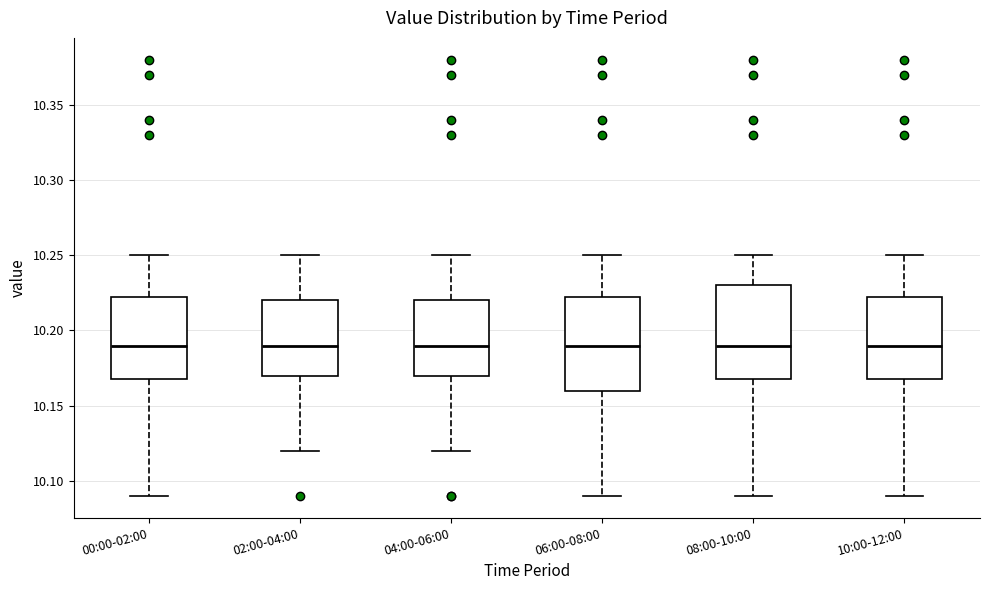

Reading left to right, transcribe this box plot: for each box, give where its median line is, the range the box spans, and where its two whiskers end, as read against the y-axis. The values are not printed on the chart, so give them approximately, as read against the axis.

00:00-02:00: median 10.190, box 10.170 to 10.225, whiskers 10.090 to 10.250
02:00-04:00: median 10.190, box 10.170 to 10.220, whiskers 10.120 to 10.250
04:00-06:00: median 10.190, box 10.170 to 10.220, whiskers 10.120 to 10.250
06:00-08:00: median 10.190, box 10.160 to 10.225, whiskers 10.090 to 10.250
08:00-10:00: median 10.190, box 10.170 to 10.230, whiskers 10.090 to 10.250
10:00-12:00: median 10.190, box 10.170 to 10.225, whiskers 10.090 to 10.250